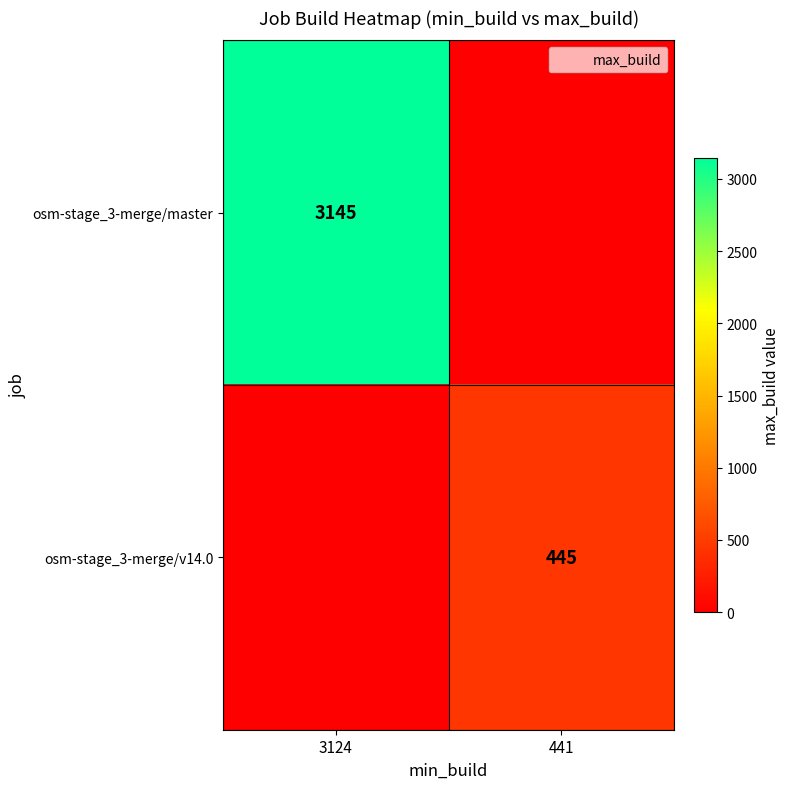

At which label is osm-stage_3-merge/v14.0 closest to 222?

3124